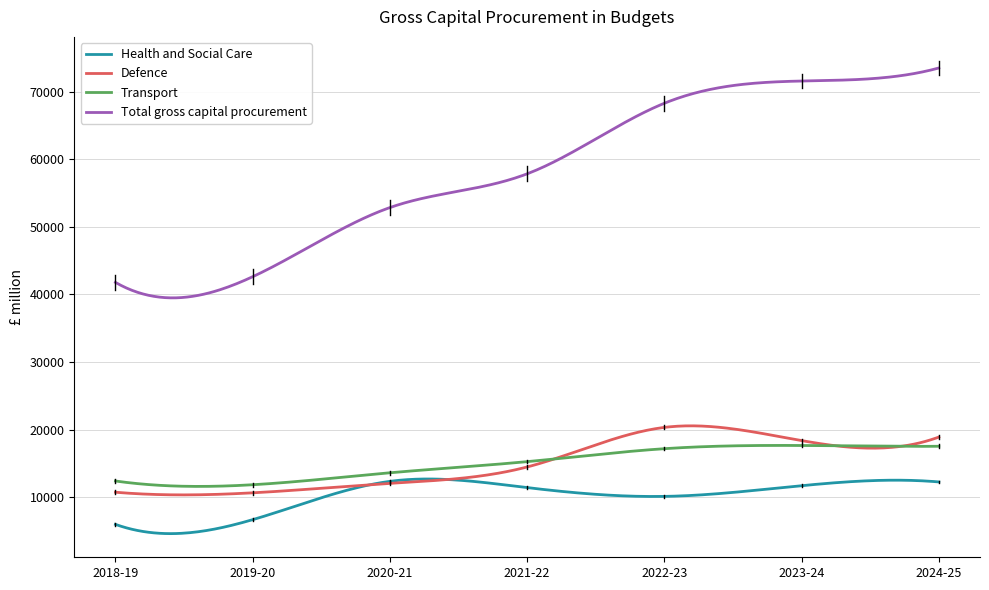

True or false: Total gross capital procurement and Health and Social Care intersect in this chart.

False